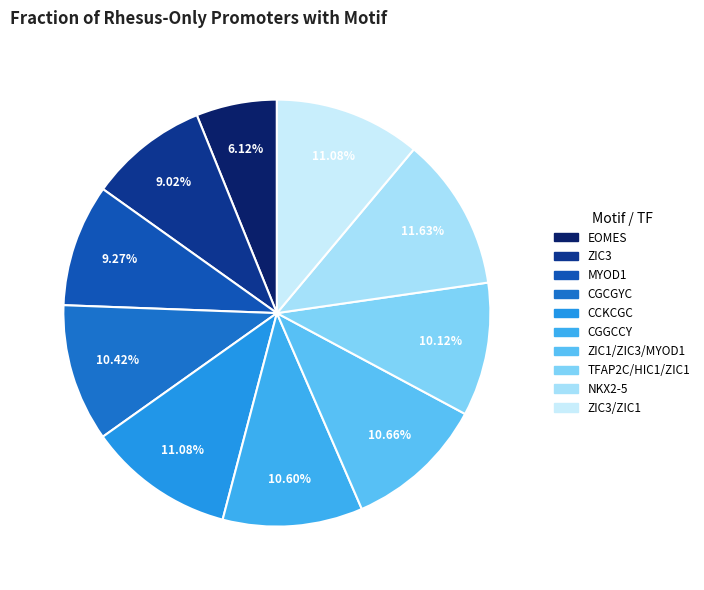

Rank the categories by value from highest to lowest.

NKX2-5, CCKCGC, ZIC3/ZIC1, ZIC1/ZIC3/MYOD1, CGGCCY, CGCGYC, TFAP2C/HIC1/ZIC1, MYOD1, ZIC3, EOMES